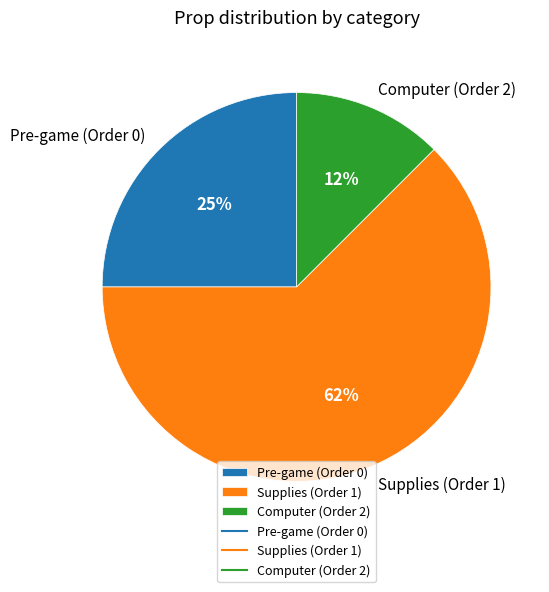

Count the number of slices in the pie.

3